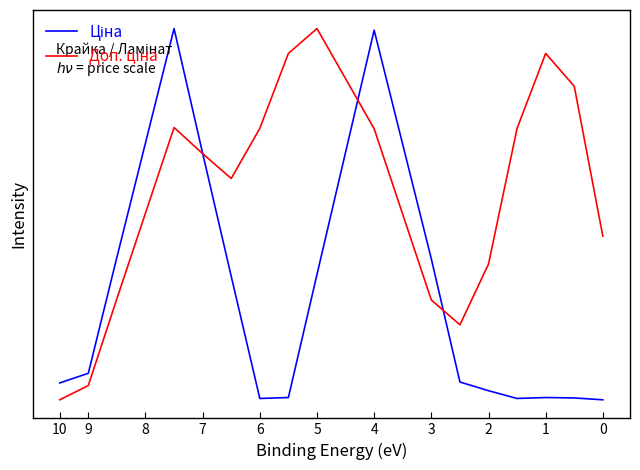

What is the spread (max minus min) of values at 5?

0.7